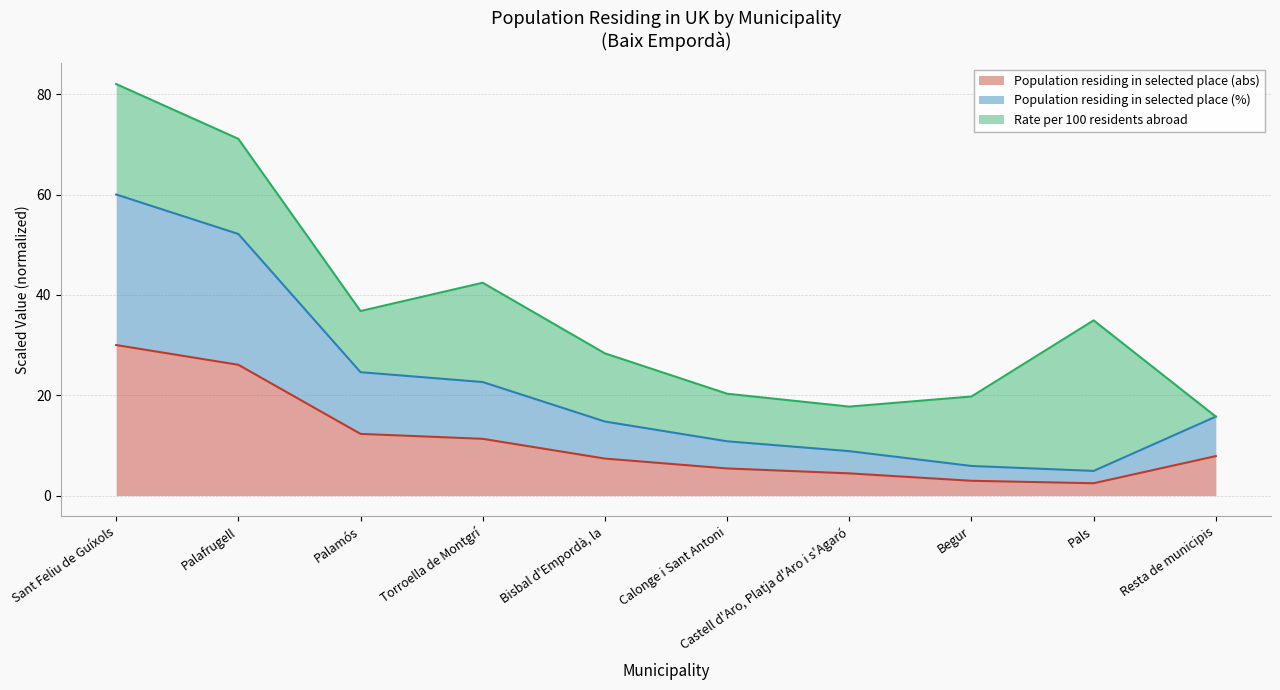

What is the label of the 1st point from the left?

Sant Feliu de Guíxols